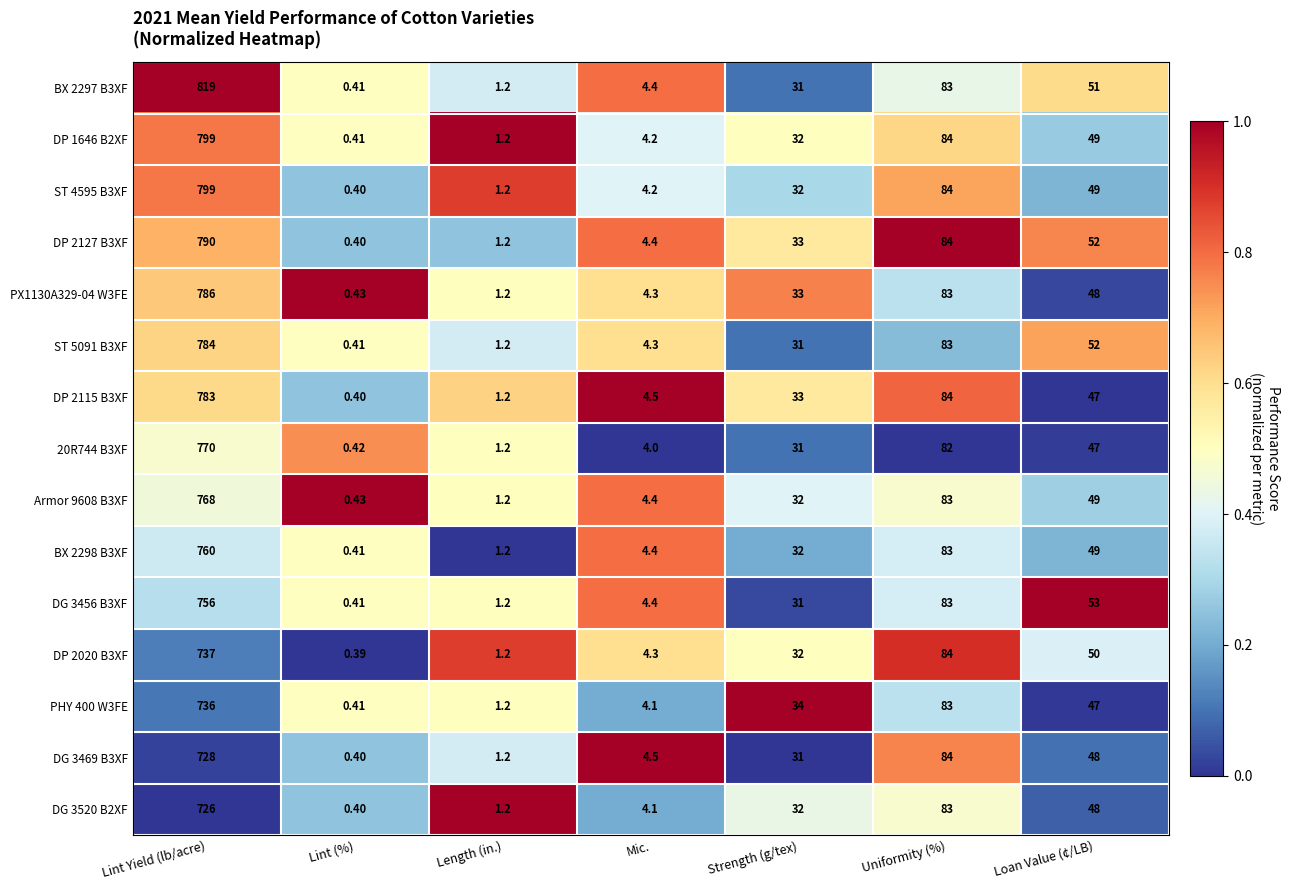

What is the total value across all series at Uniformity (%)?

1250.0